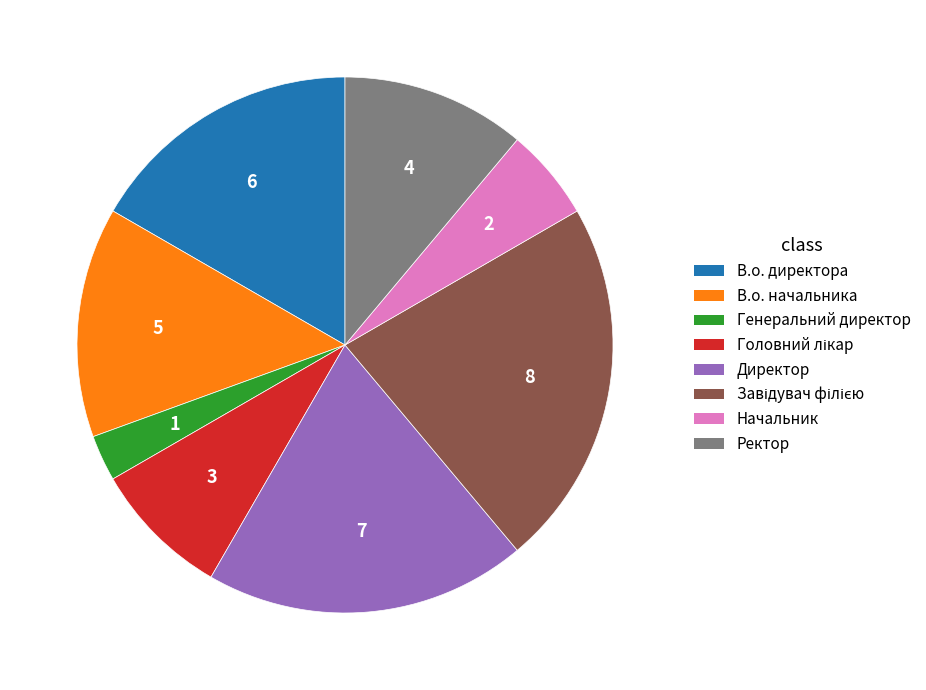

Is there any slice that represents more than half of the pie?

No